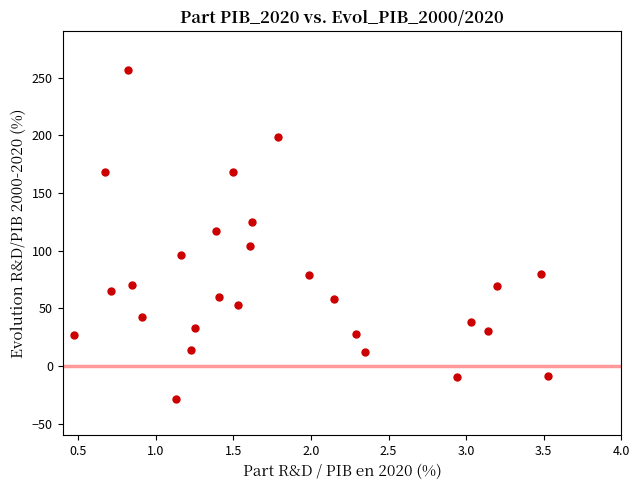

What is the range of Y values (max minus min)?

285.0